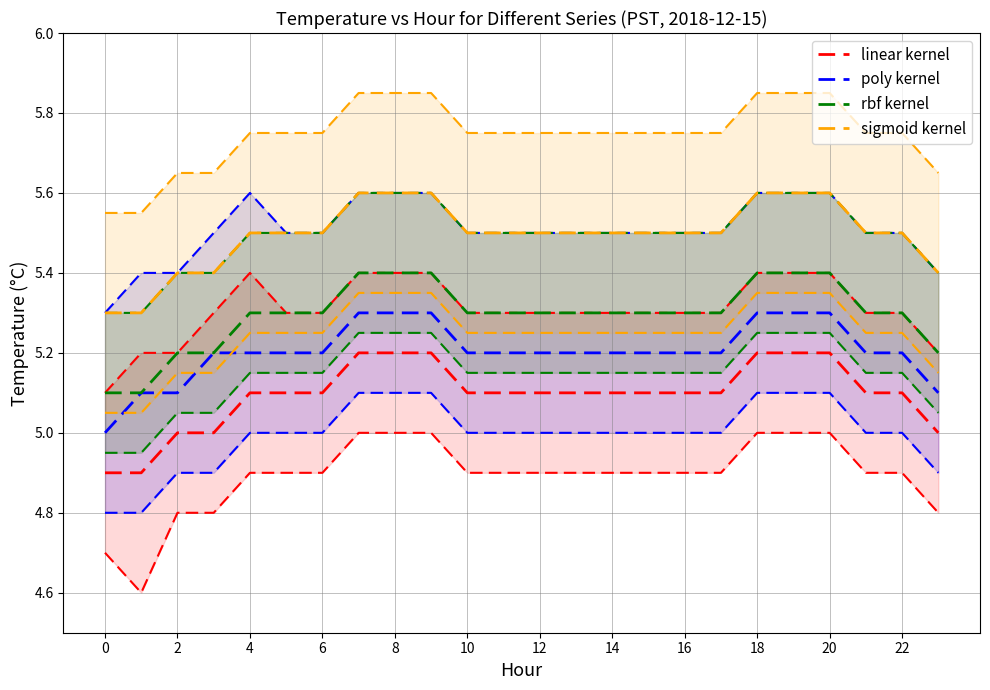

Which series has the largest total across all categories?

sigmoid kernel